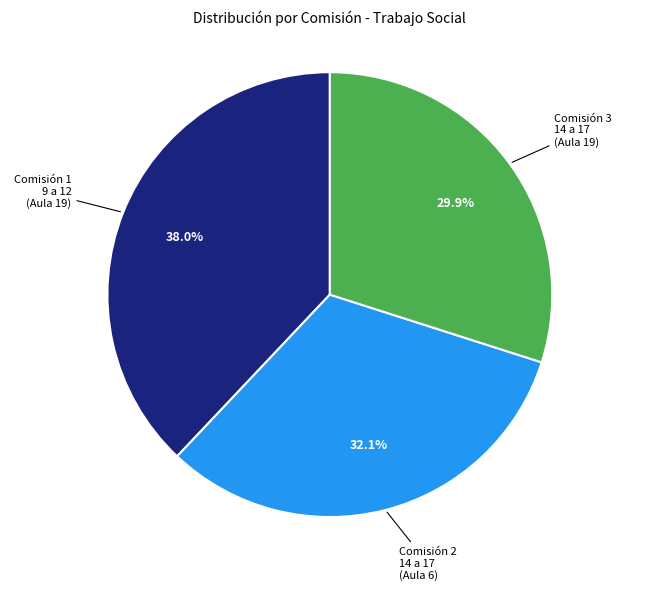

Is there any slice that represents more than half of the pie?

No